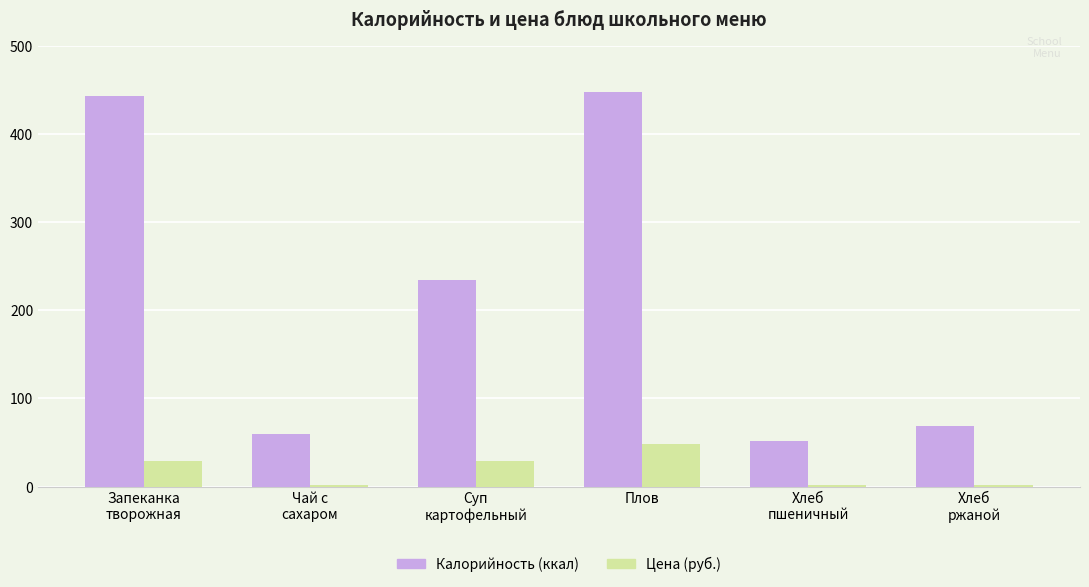

Which series has the largest total across all categories?

Калорийность (ккал)